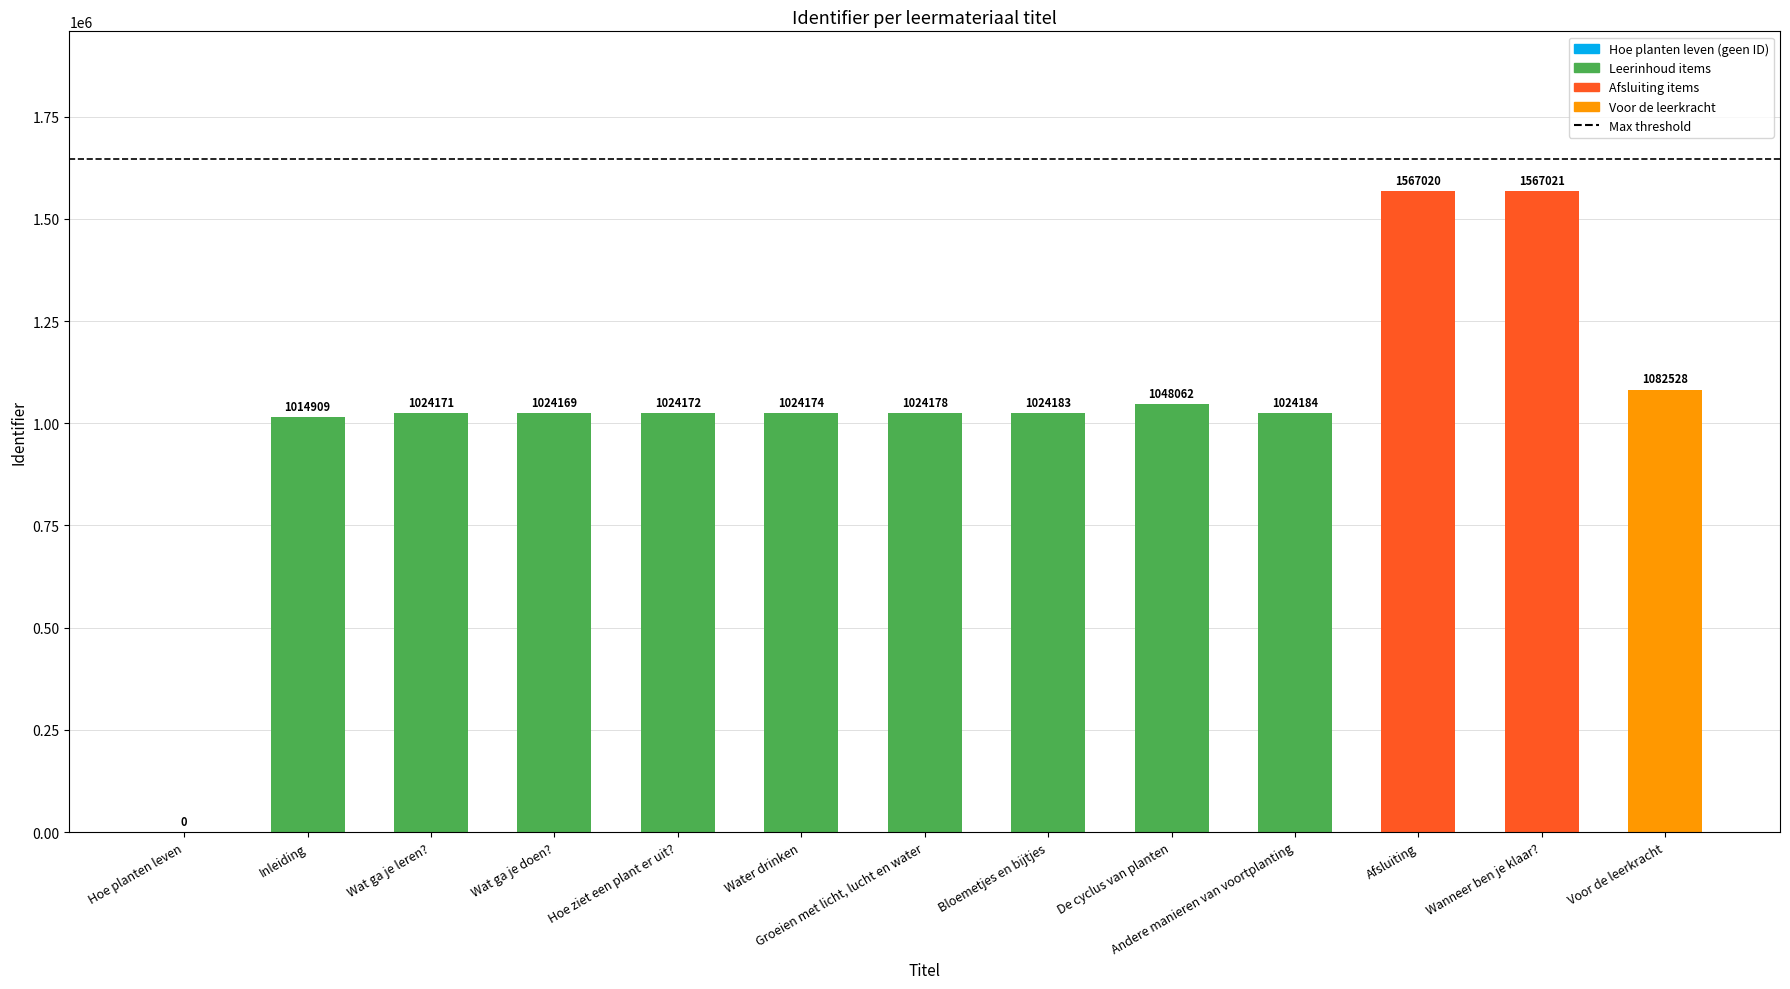

Which label corresponds to the largest value in the chart?

Wanneer ben je klaar?